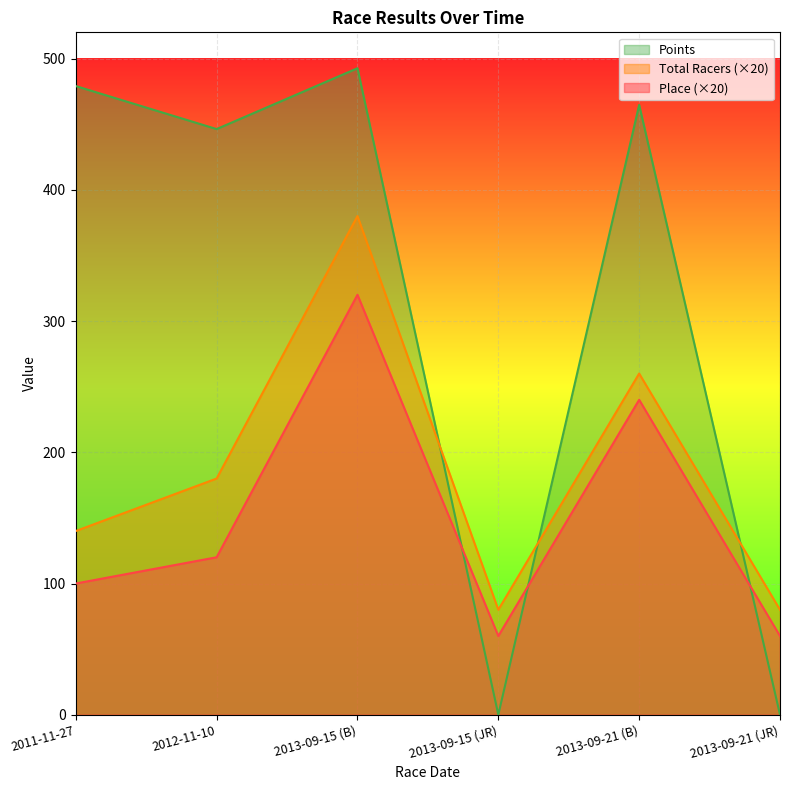

Does the chart display data point markers on the line(s)?

No